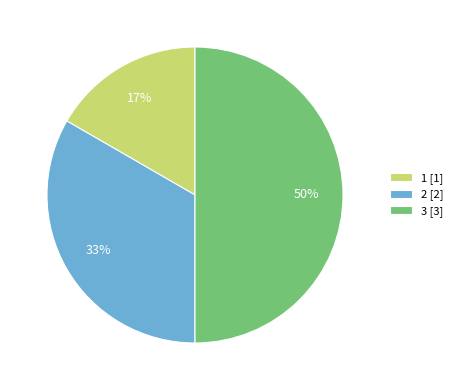

To the nearest percent, what percentage of the pie is 2?

33%